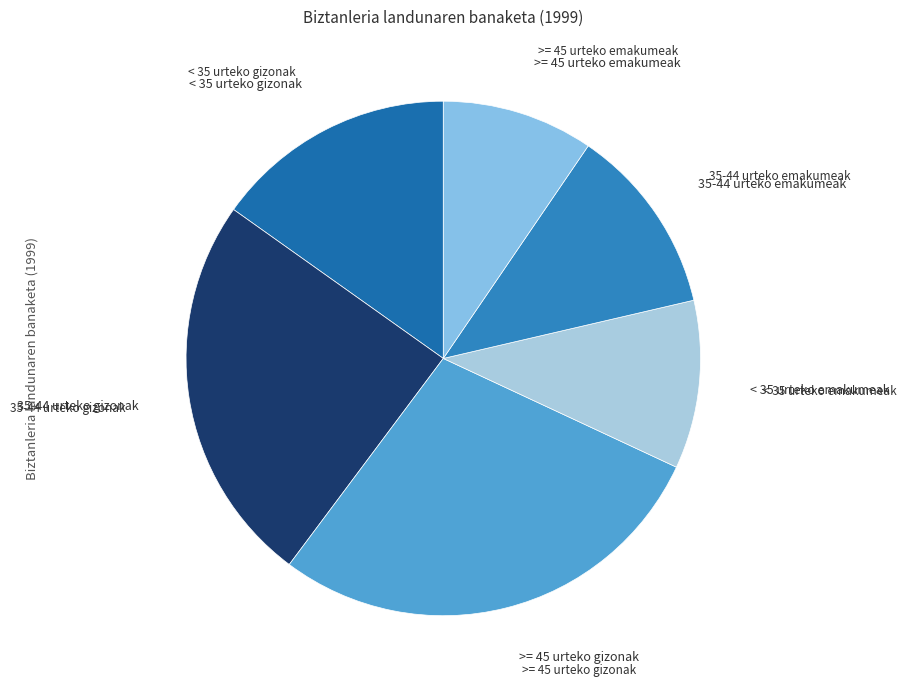

Rank the categories by value from highest to lowest.

>= 45 urteko gizonak, 35-44 urteko gizonak, < 35 urteko gizonak, 35-44 urteko emakumeak, < 35 urteko emakumeak, >= 45 urteko emakumeak